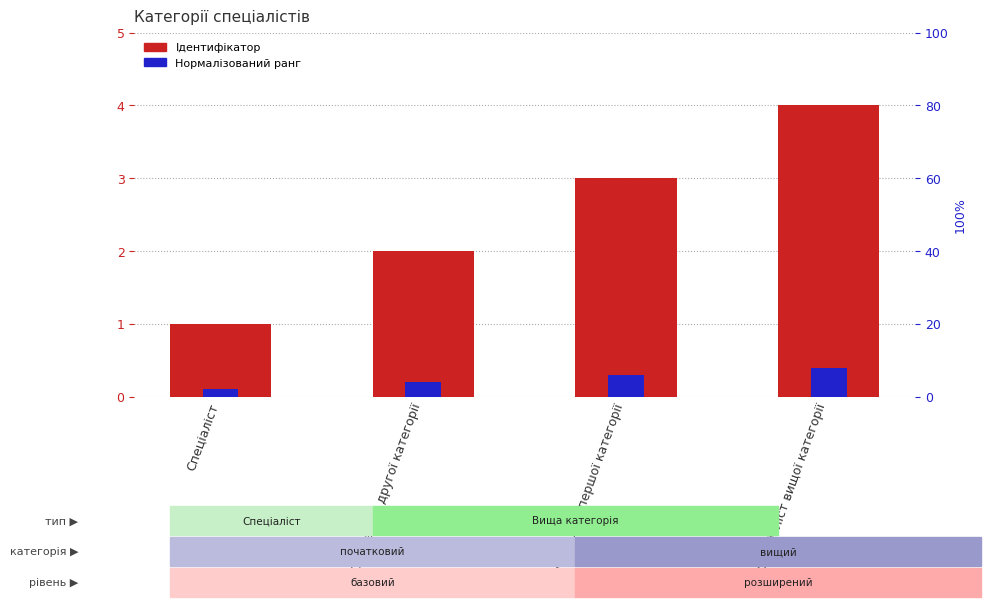

Reading left to right, what are all the values shown in this chart?

Ідентифікатор: Спеціаліст=1.0	Спеціаліст другої категорії=2.0	Спеціаліст першої категорії=3.0	Спеціаліст вищої категорії=4.0
Нормалізований ранг: Спеціаліст=0.1	Спеціаліст другої категорії=0.2	Спеціаліст першої категорії=0.3	Спеціаліст вищої категорії=0.4